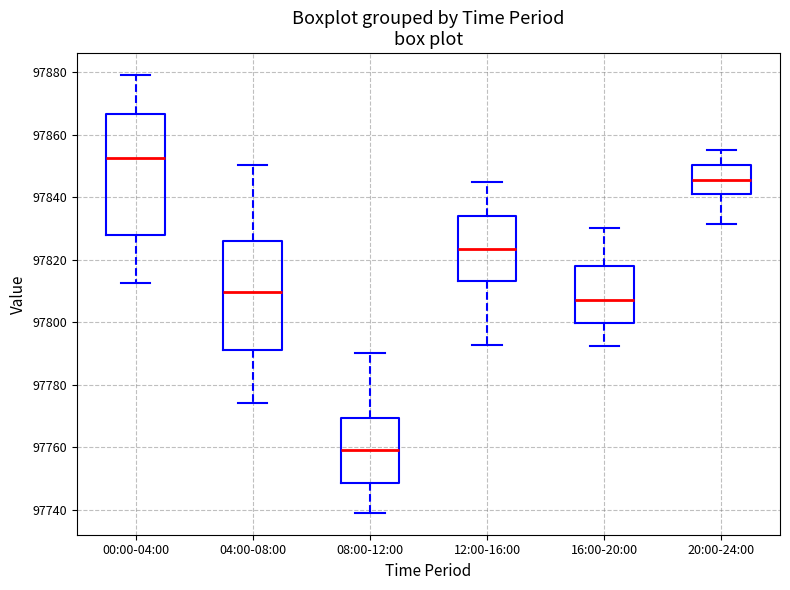

Which box has the highest median line?

00:00-04:00